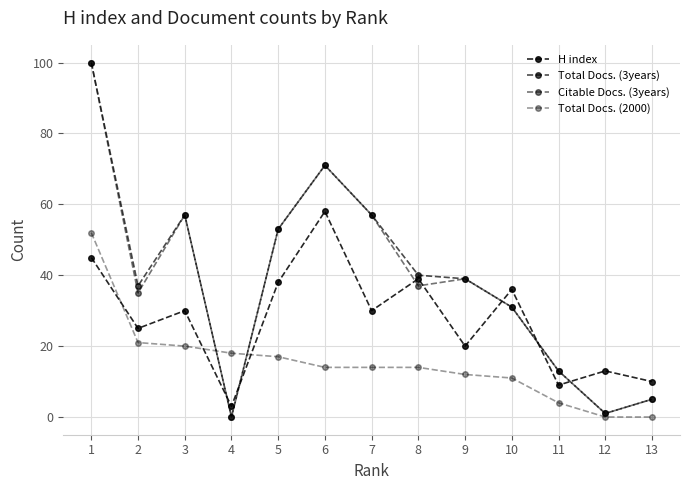

How many data points does each series have?

13